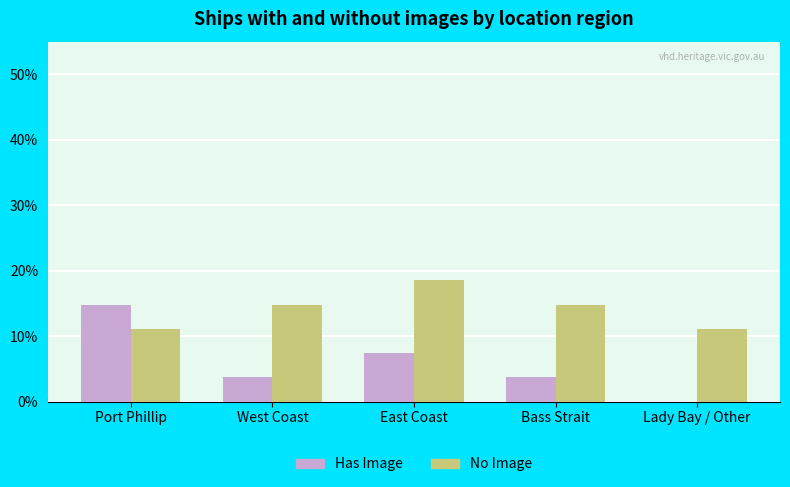

Where is No Image nearest to the value 0?

Port Phillip